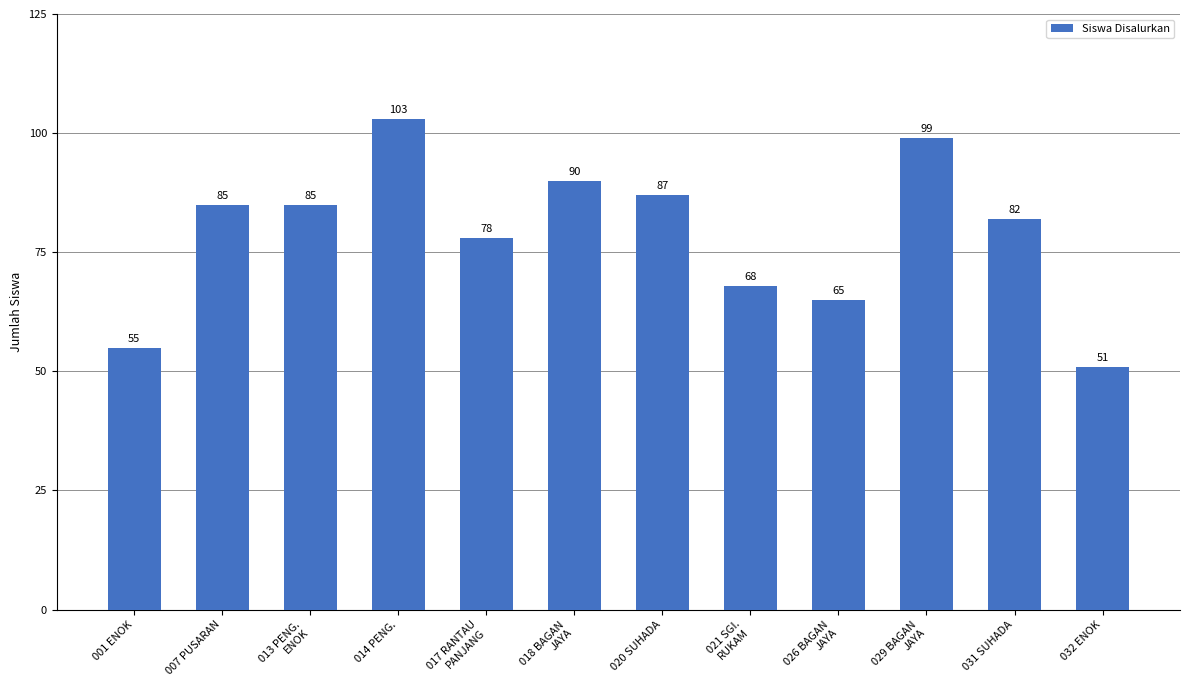

What is the value of the 2nd bar from the left?

85